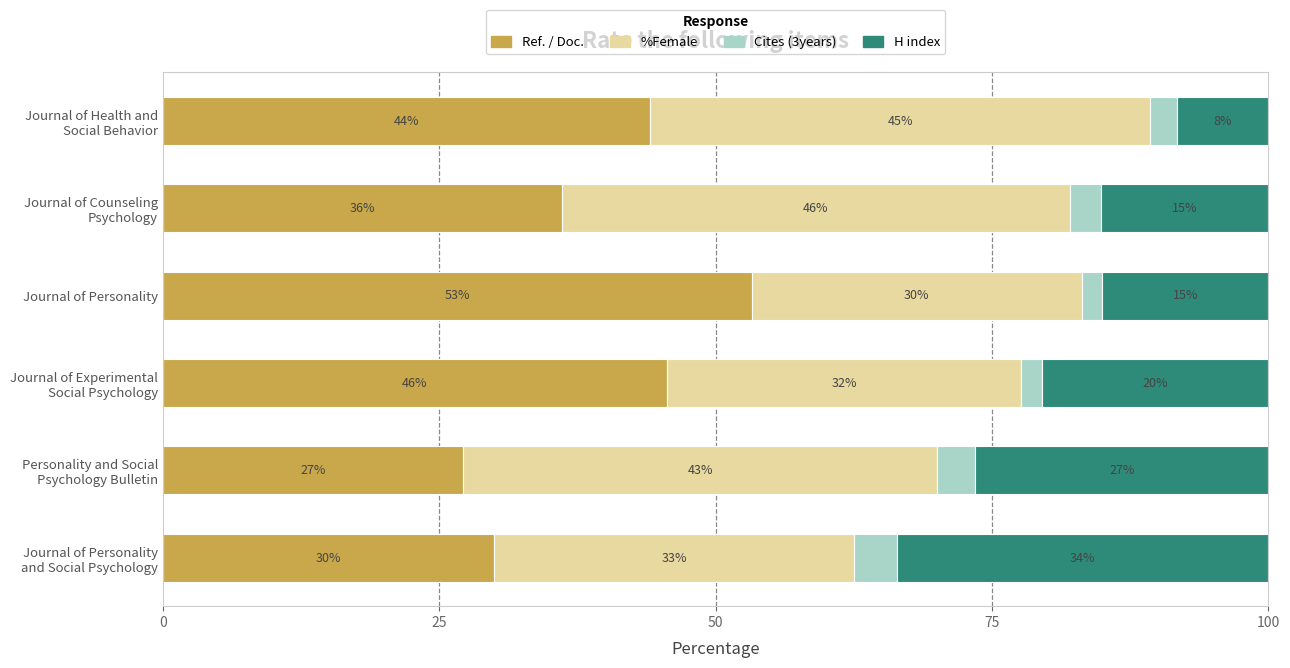

At which label does Ref. / Doc. reach its peak?

Journal of Personality